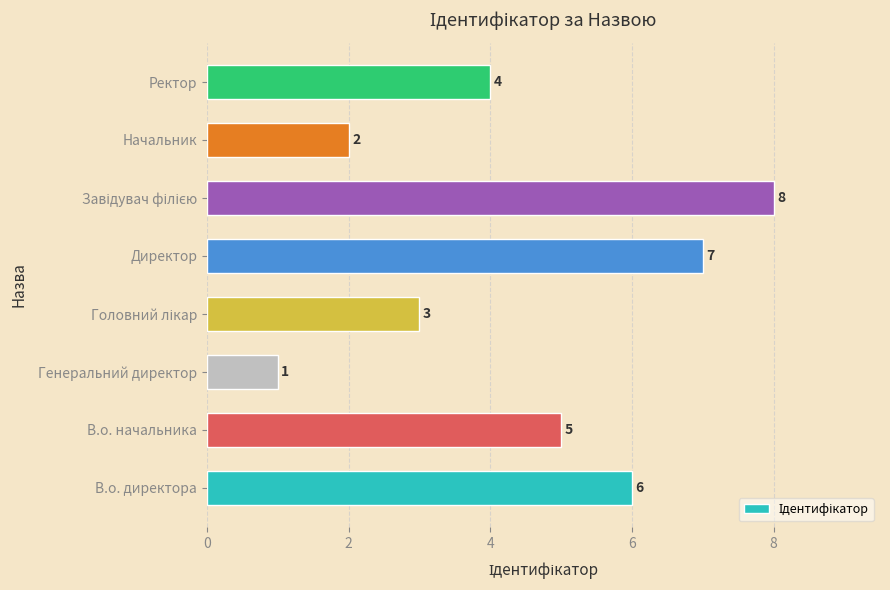

How many bars are there in total?

8